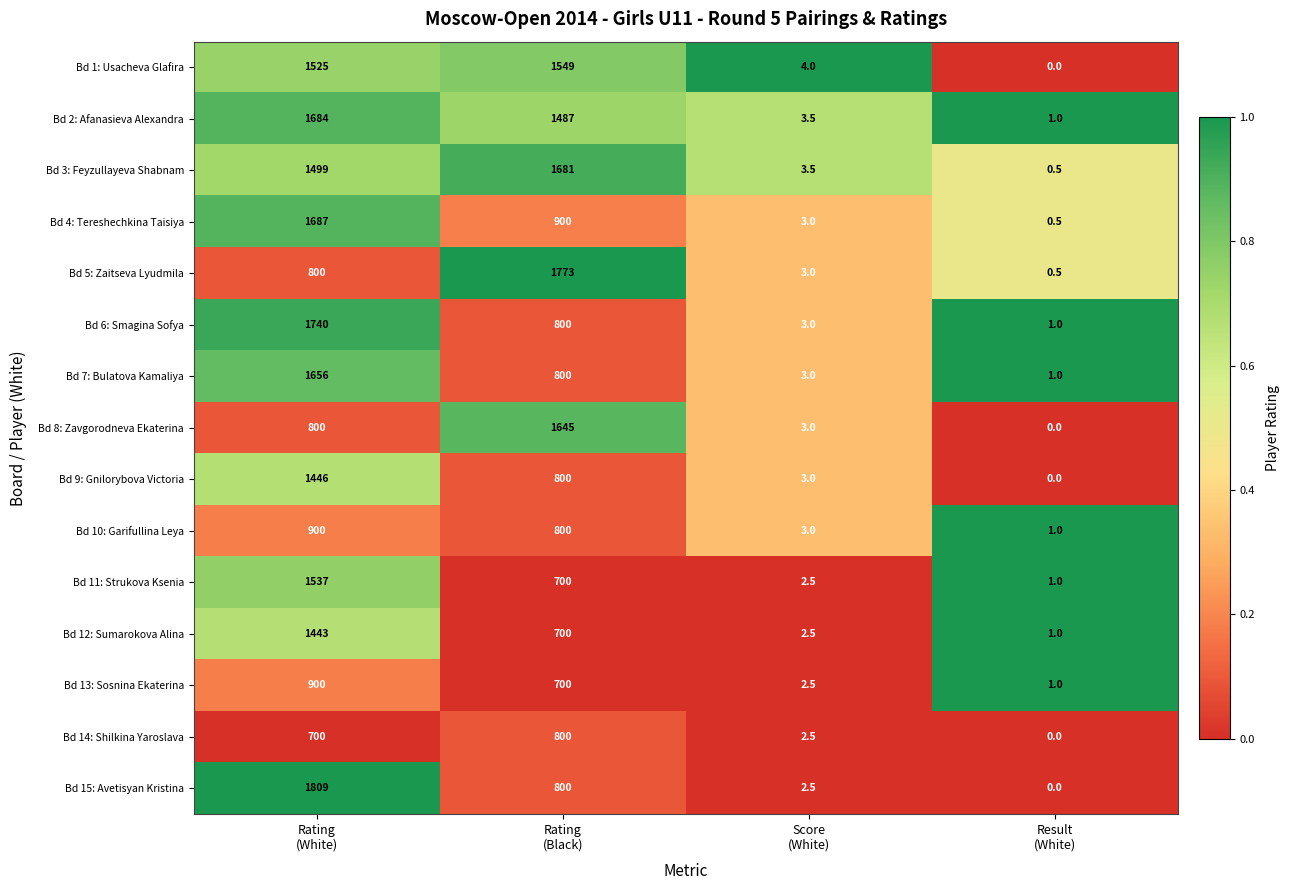

Which series has the widest spread of values?

Bd 15: Avetisyan Kristina